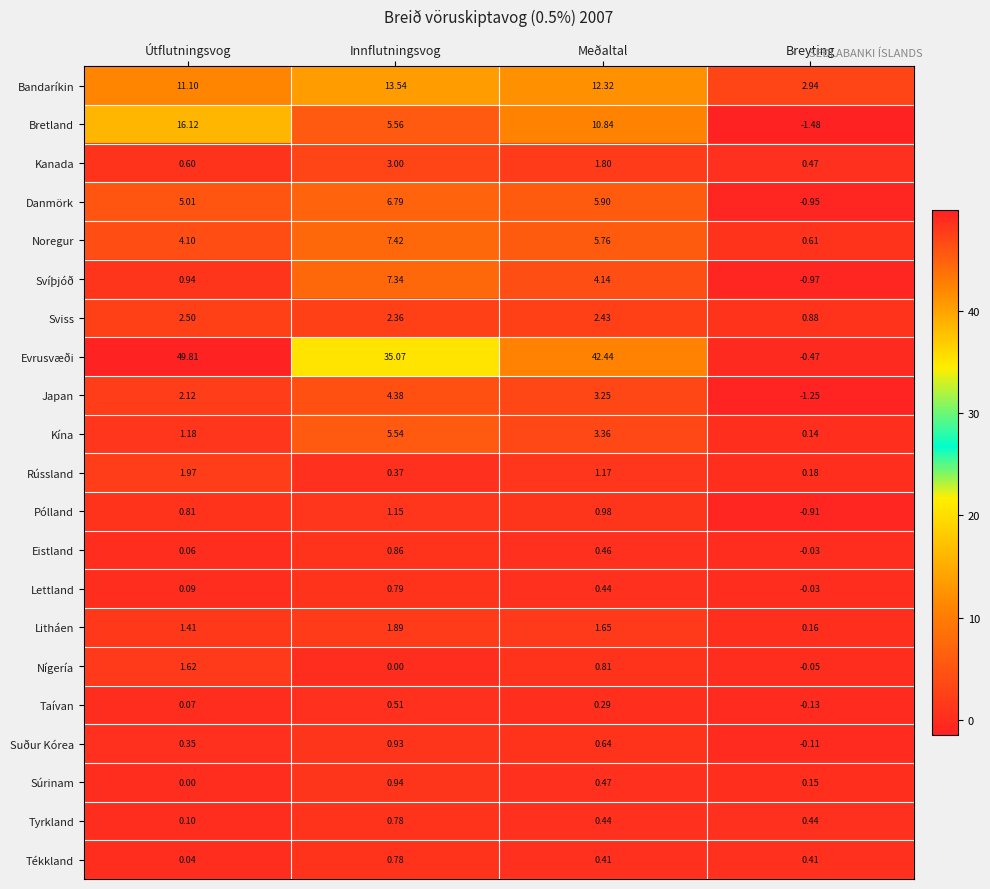

Rank the series at Útflutningsvog from lowest to highest value.

Súrinam, Tékkland, Eistland, Taívan, Lettland, Tyrkland, Suður Kórea, Kanada, Pólland, Svíþjóð, Kína, Litháen, Nígería, Rússland, Japan, Sviss, Noregur, Danmörk, Bandaríkin, Bretland, Evrusvæði